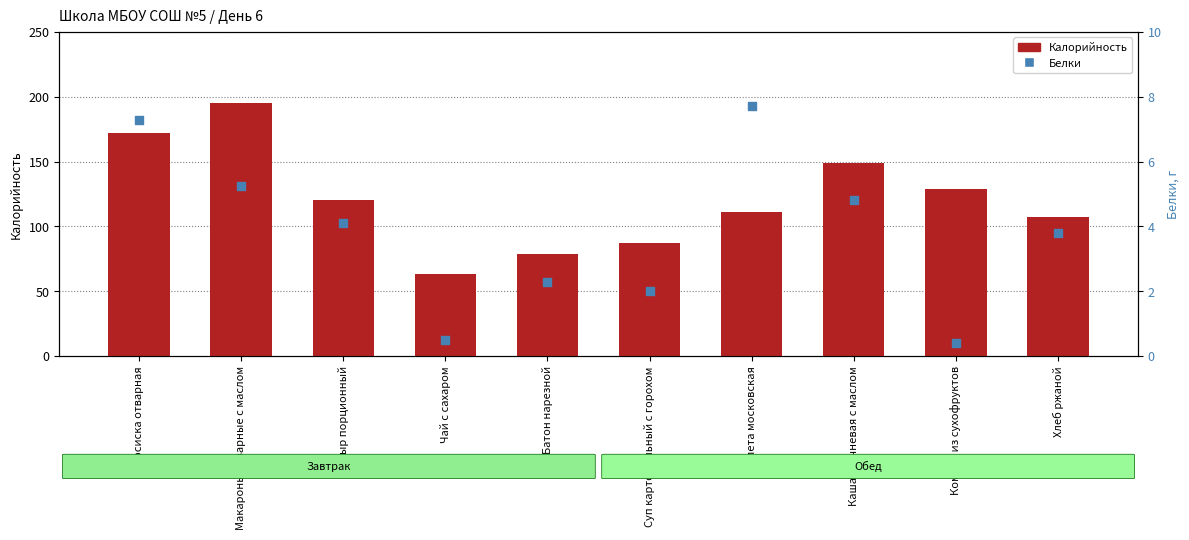

At how many categories does at least one series exceed 145?

3